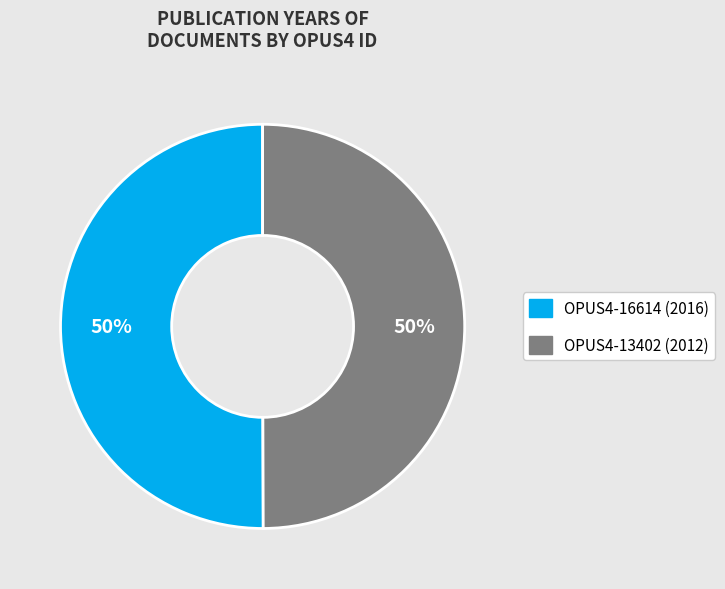

Combined, do OPUS4-16614 (2016) and OPUS4-13402 (2012) account for over 50%?

Yes